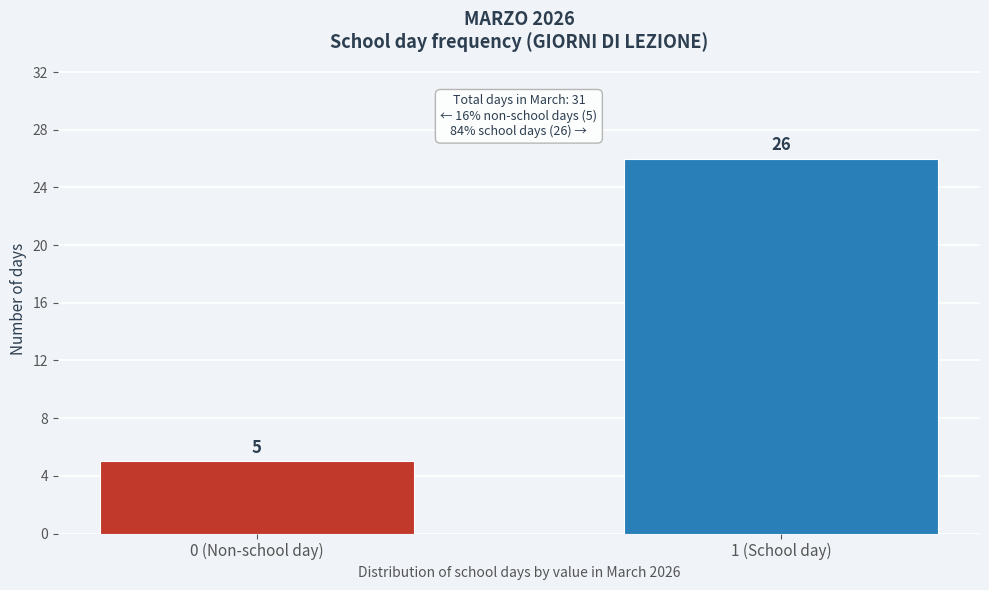

Reading left to right, list all the values displayed in this chart.

5	26